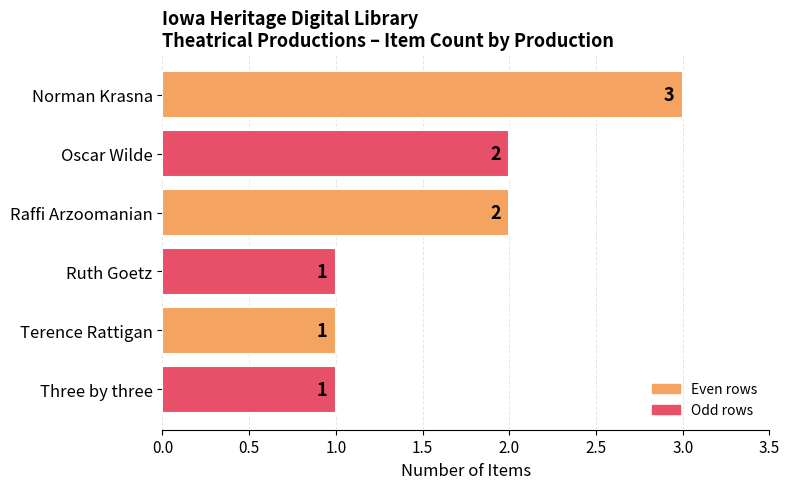

Is it true that the value at Three by three is 1?

True